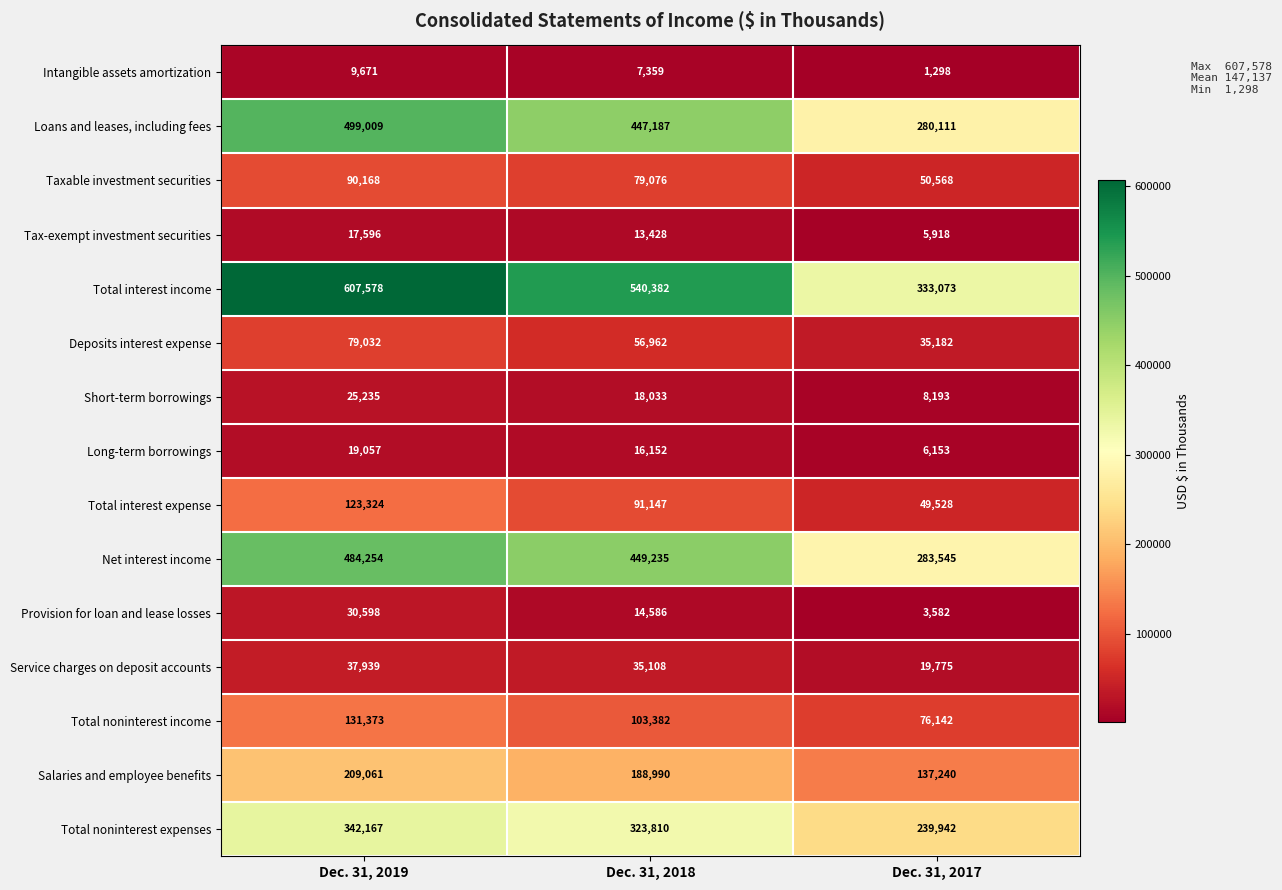

Which category has the highest value across all series?

Dec. 31, 2019